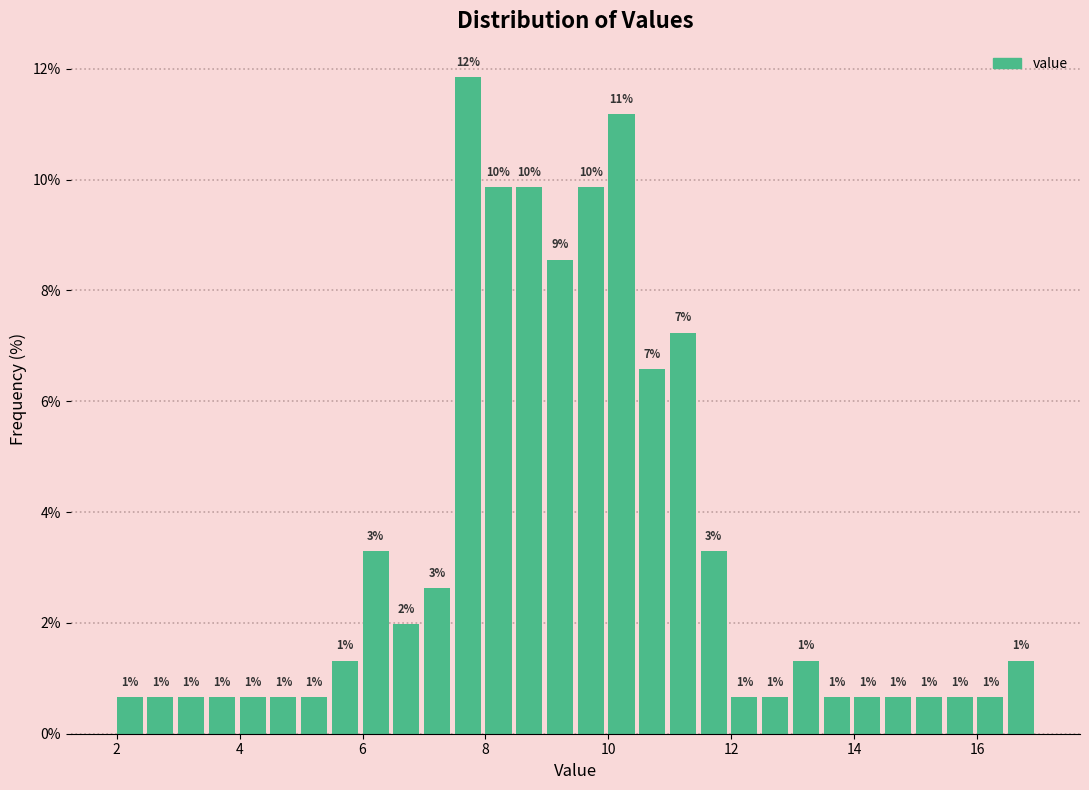

Read against the x-axis, roughly where is the centre of the tallest bar?

7.8